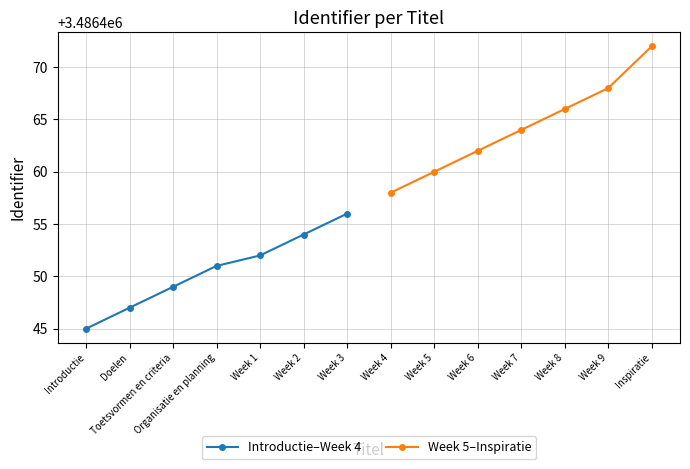

Where does the Introductie–Week 4 series first go above 3486451?

Week 1